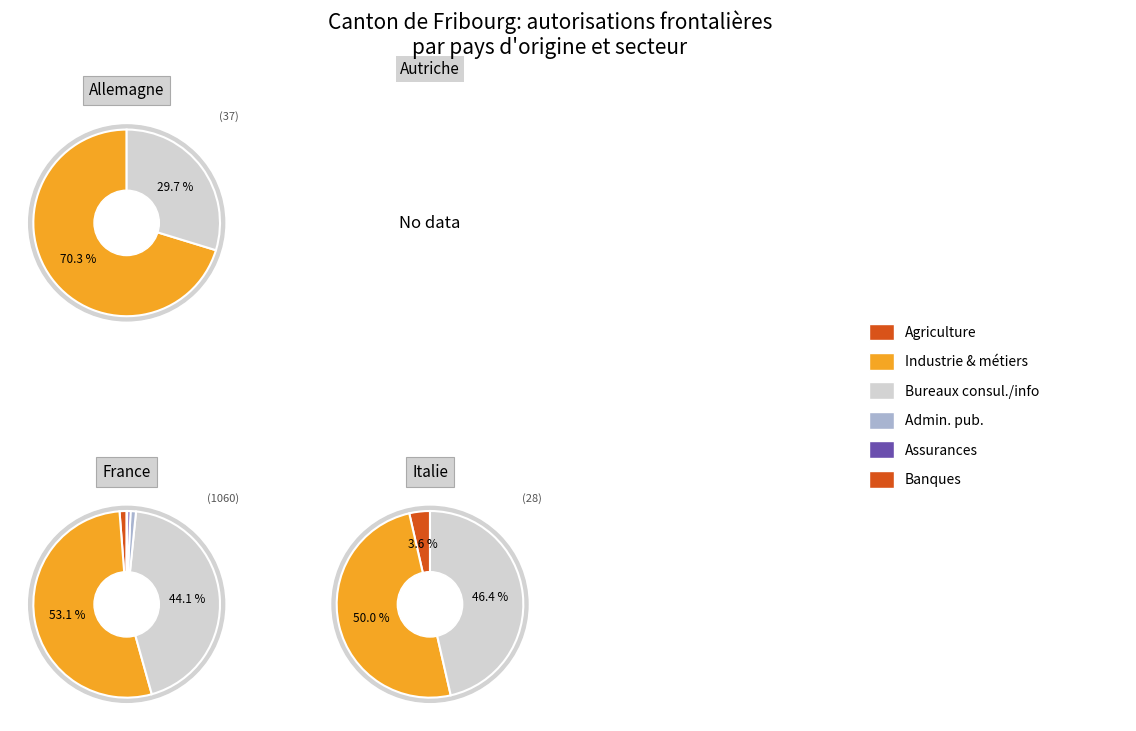

Which category has the biggest portion of the pie?

Total 2 Secteur industrie et métiers